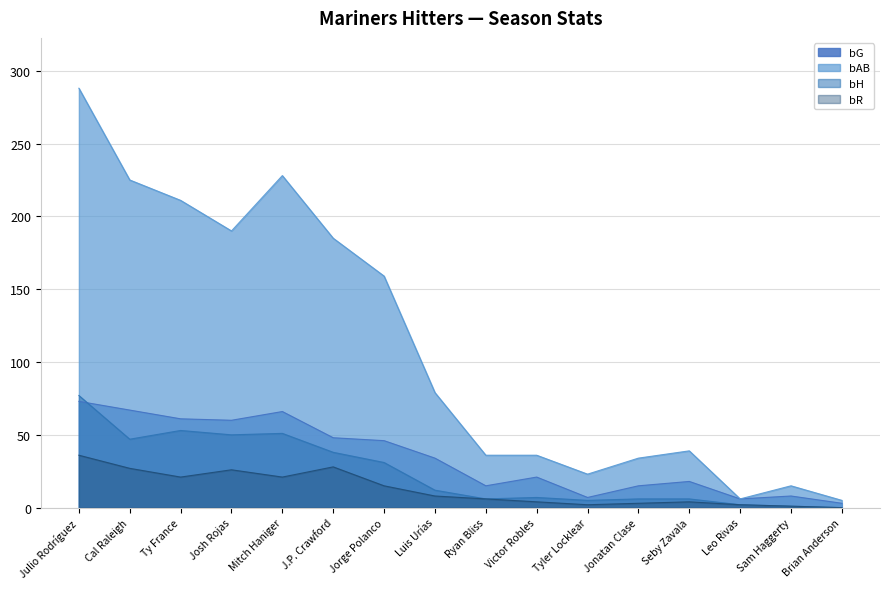

What is the difference between the maximum and minimum values in the bAB series?

283